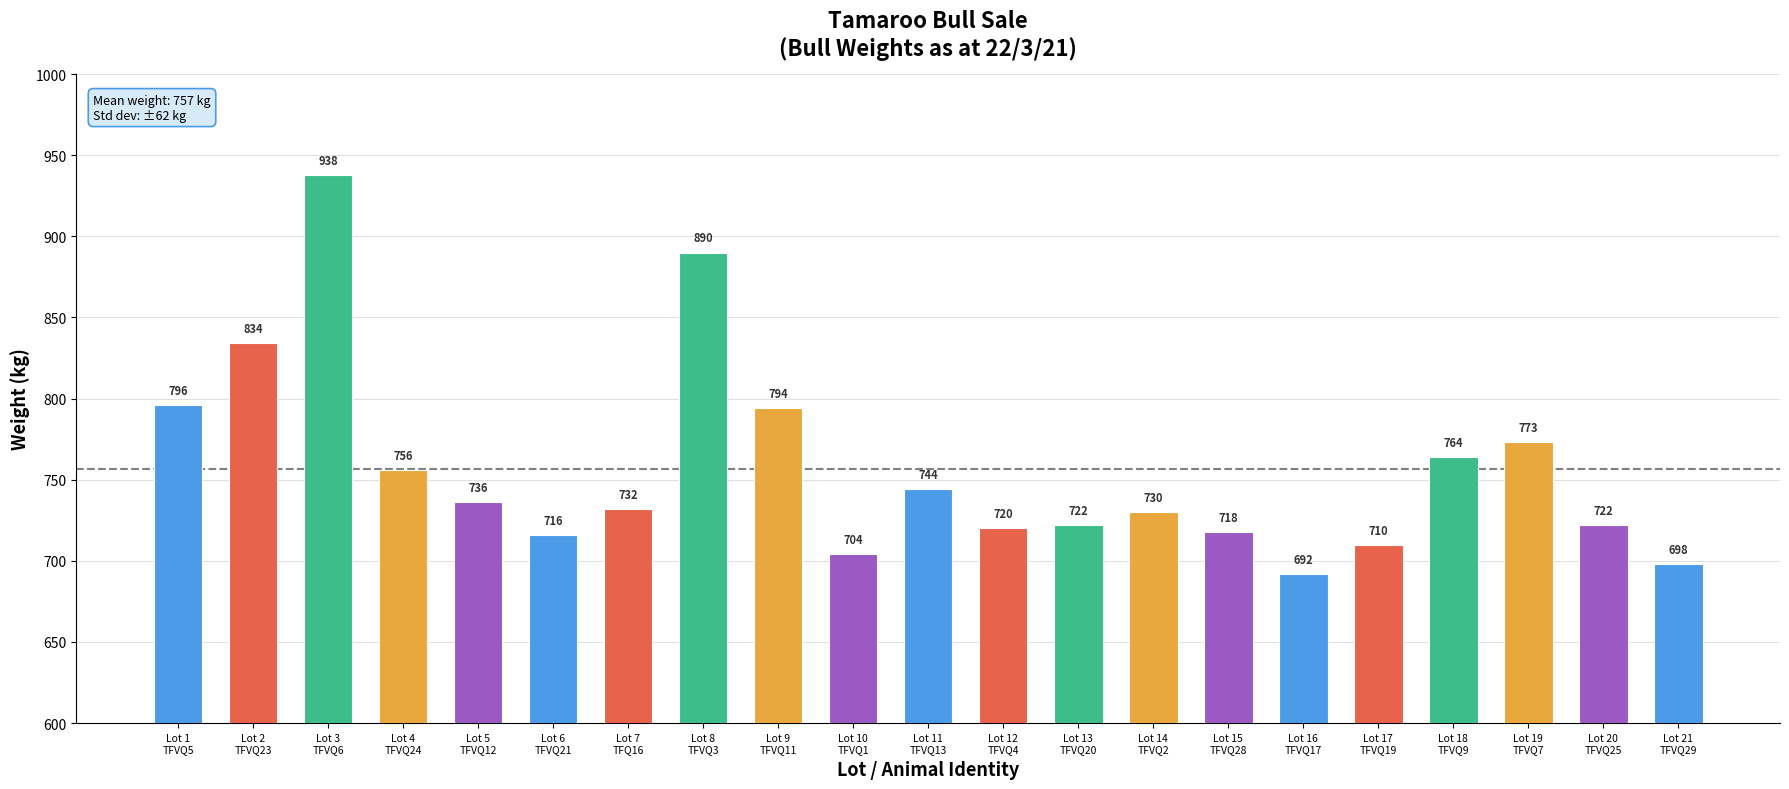

Which label corresponds to the smallest value in the chart?

Lot 16
TFVQ17